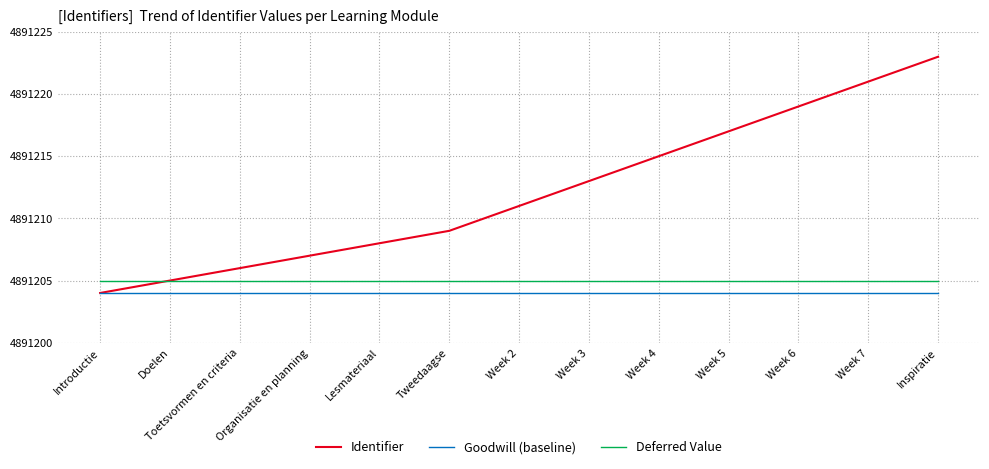

Is it true that Deferred Value equals 4891205 at Week 4?

True